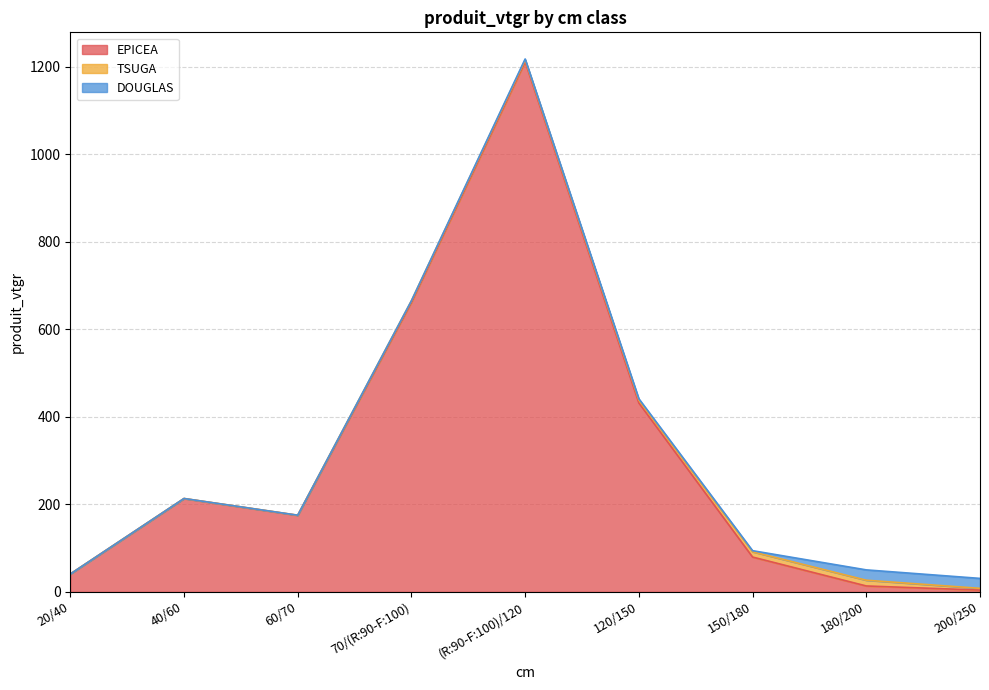

What position from the right is 200/250?

1